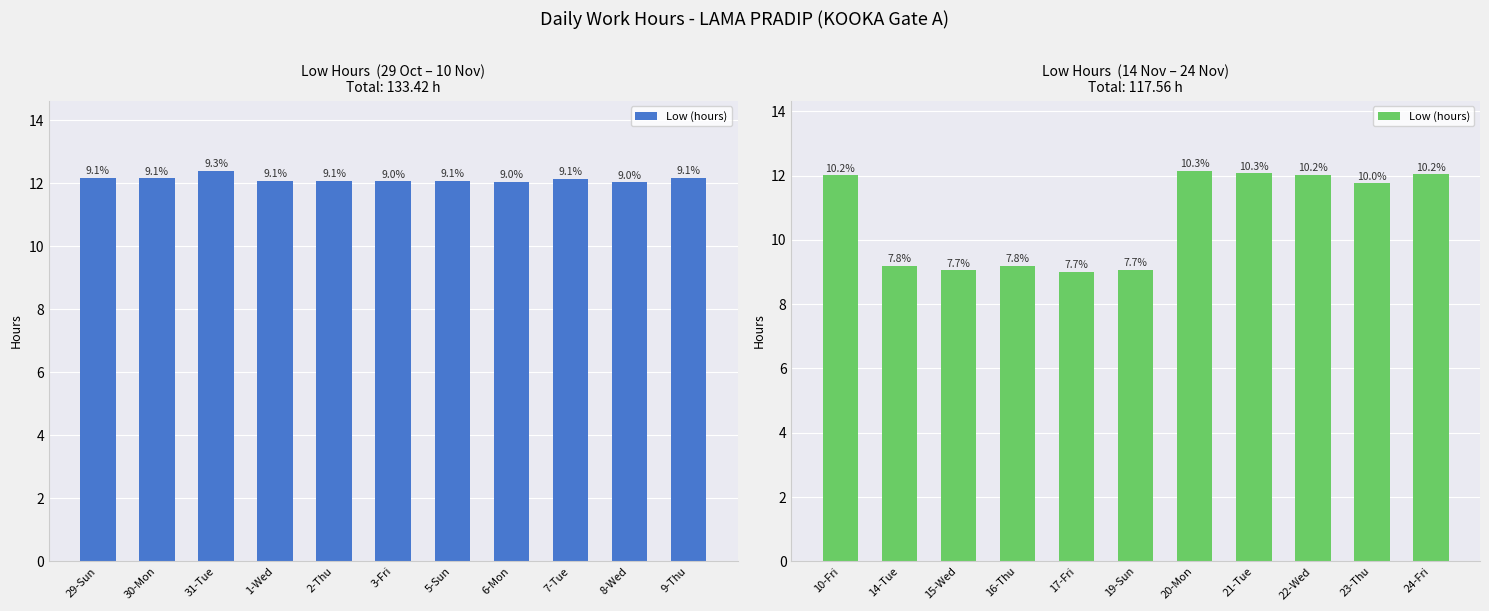

What is the value of the 8th bar from the left?

12.1